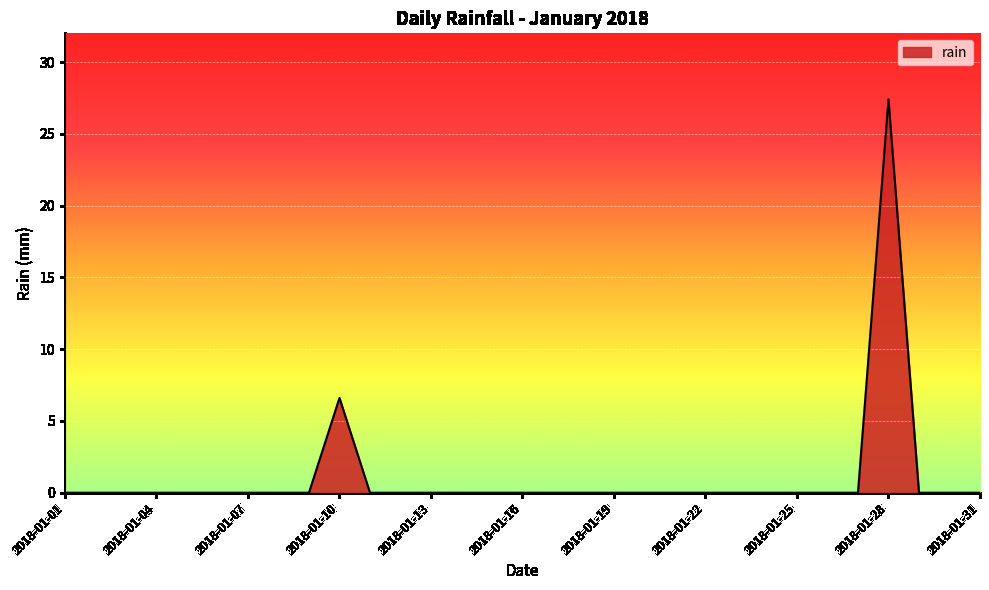

What is the difference between the maximum and second lowest values?

27.4